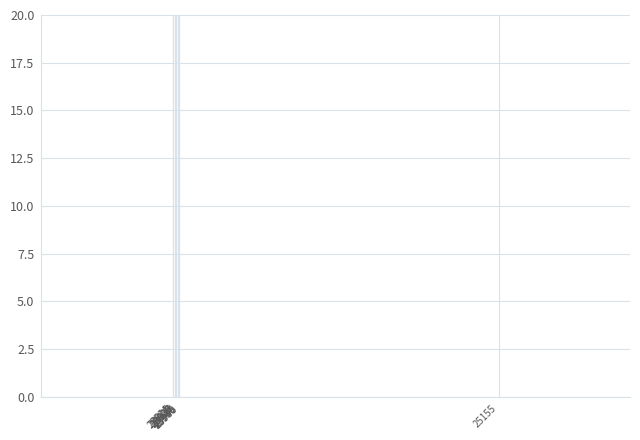

At which label is the value closest to 6052?

23914